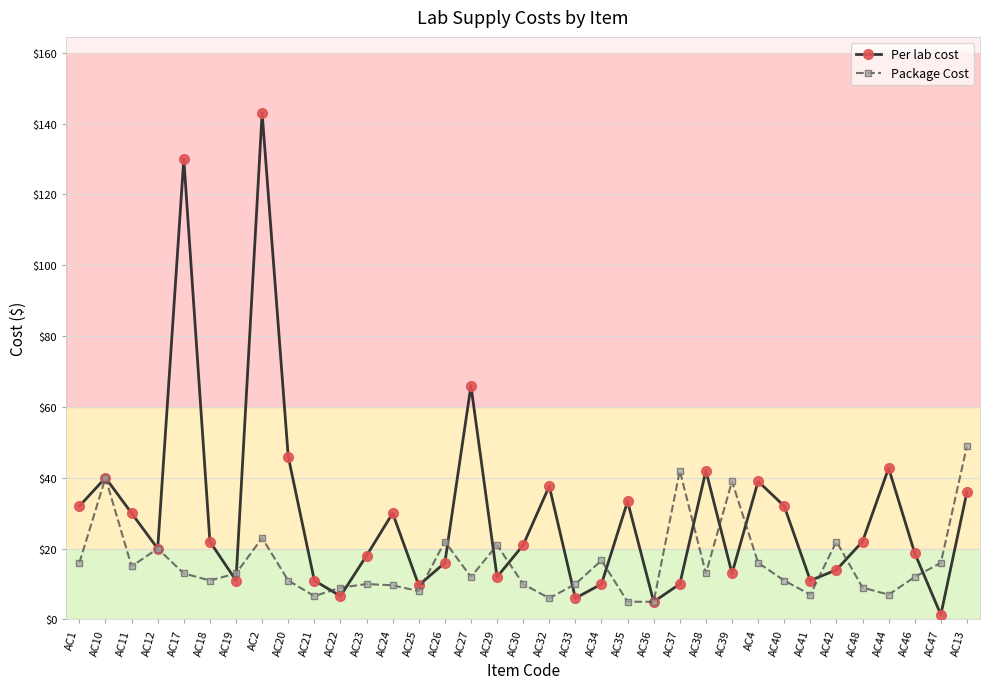

What are all the series names shown in the legend?

Per lab cost, Package Cost